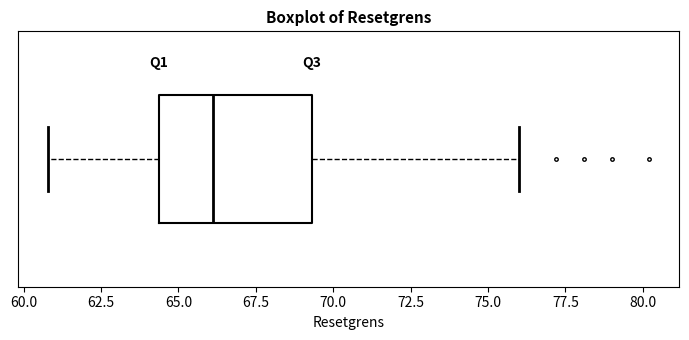

Read this box plot against the x-axis: the position of the median line, the range covered by the box, and the ends of both whiskers. The values are not printed on the chart, so give them approximately, as read against the axis.

median 66.0, box 64.5 to 69.5, whiskers 61.0 to 76.0